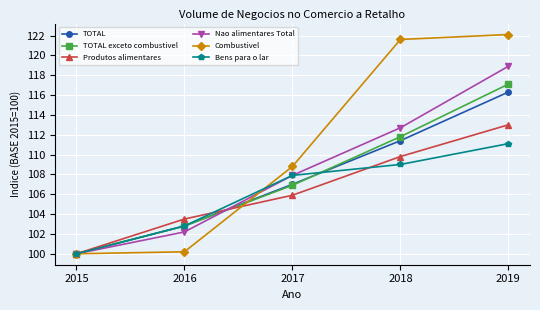

Where does the TOTAL exceto combustivel series first go above 106?

2017